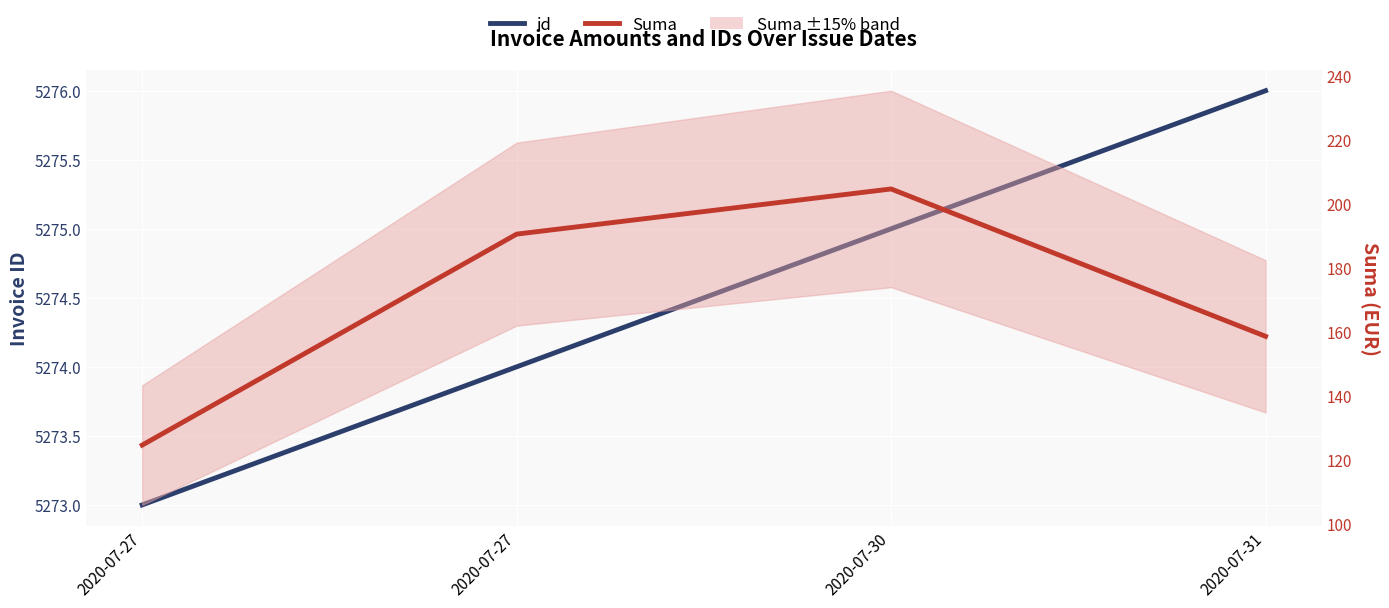

Count the number of categories in the chart.

4